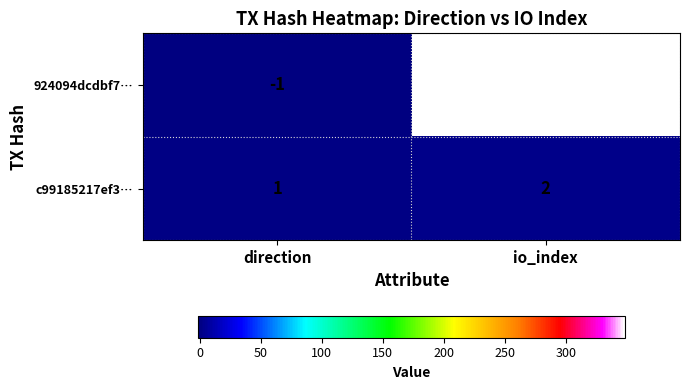

At which label does c99185217ef3… reach its minimum?

direction